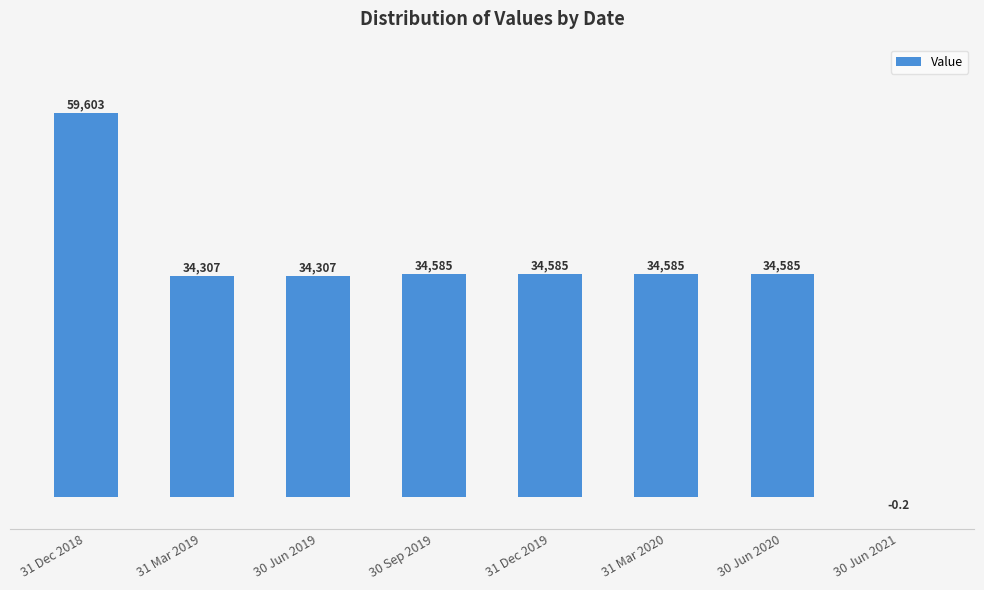

Which label corresponds to the largest value in the chart?

31 Dec 2018